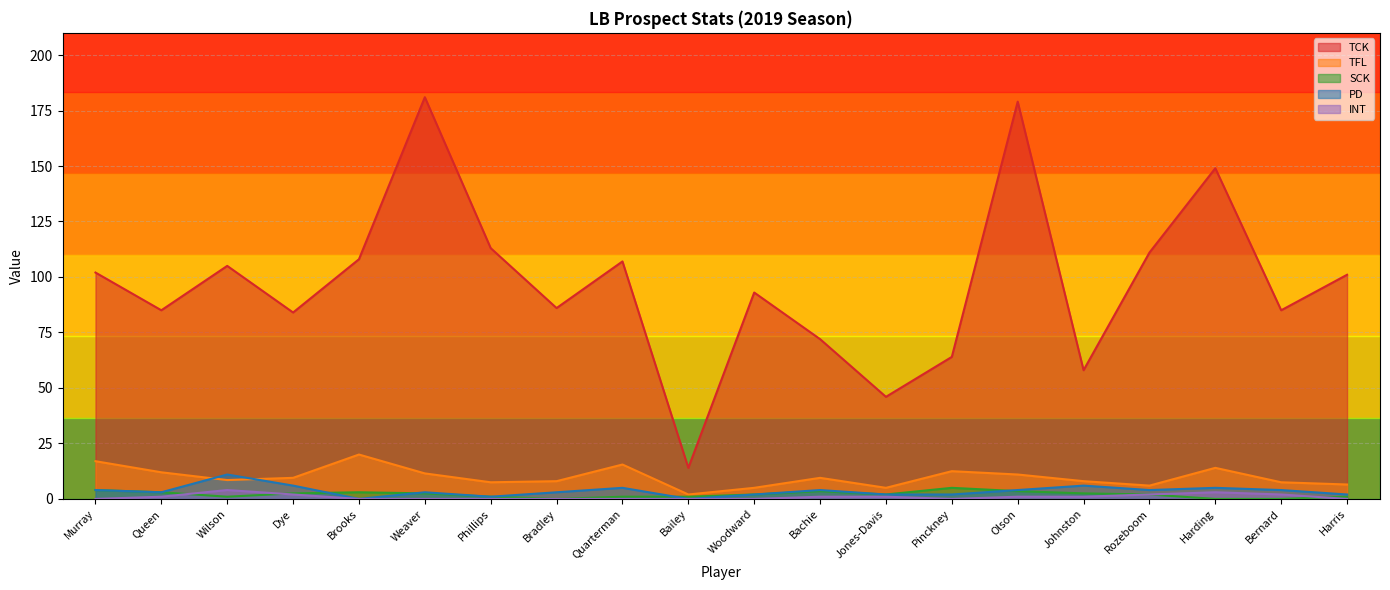

At how many categories does at least one series exceed 138?

3